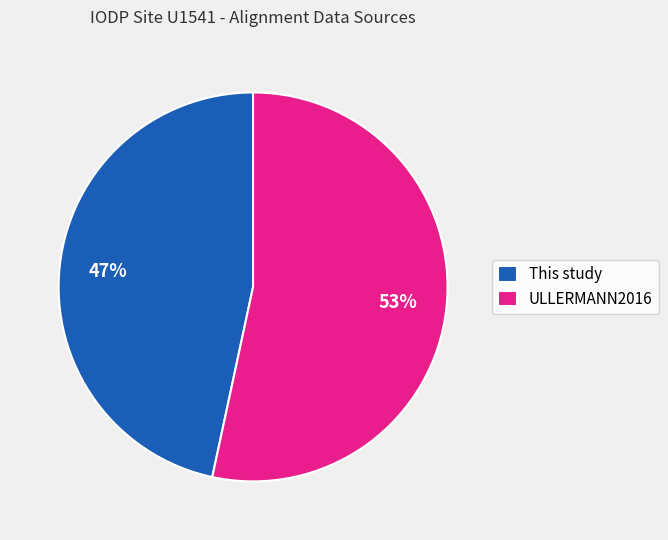

Rank the categories by value from highest to lowest.

ULLERMANN2016, This study